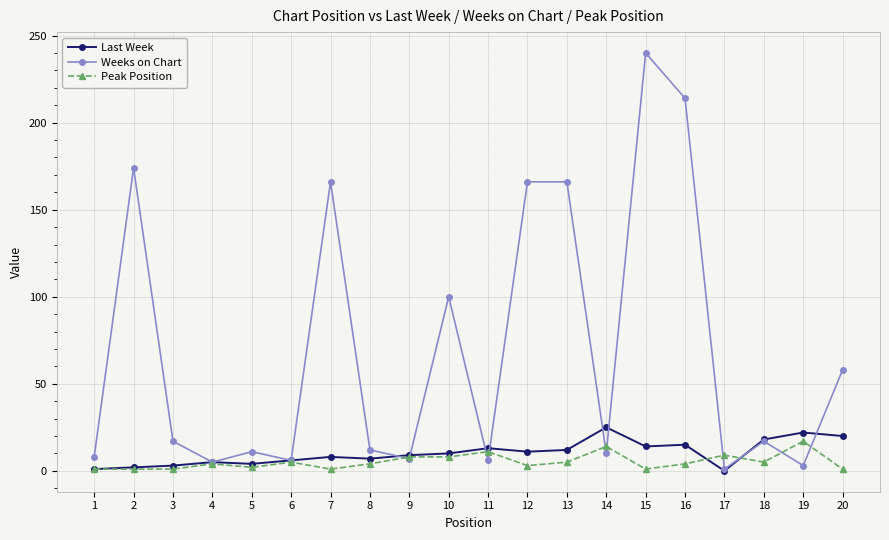

True or false: Weeks on Chart has more than 0 points higher than both neighbors.

True